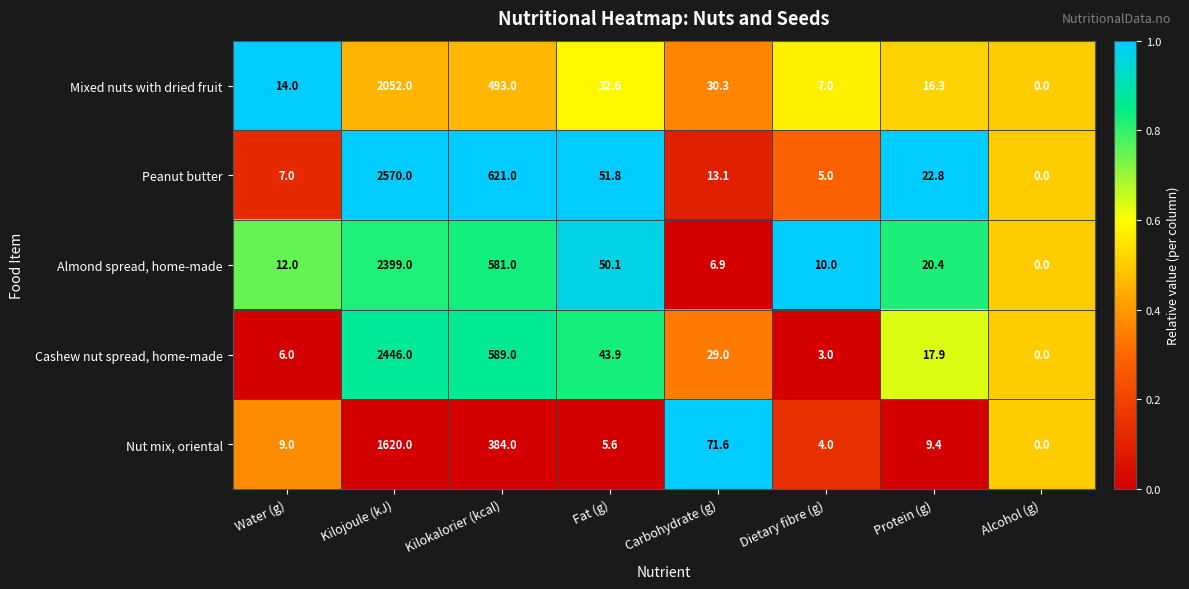

What is the total value across all series at Water (g)?

48.0